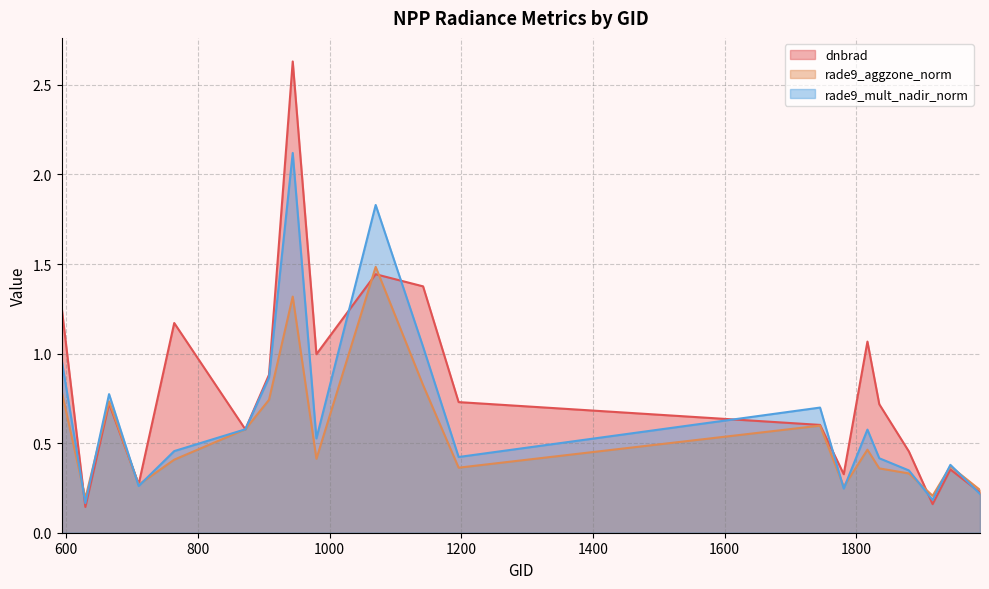

What is the average value of the rade9_aggzone_norm series?

0.5